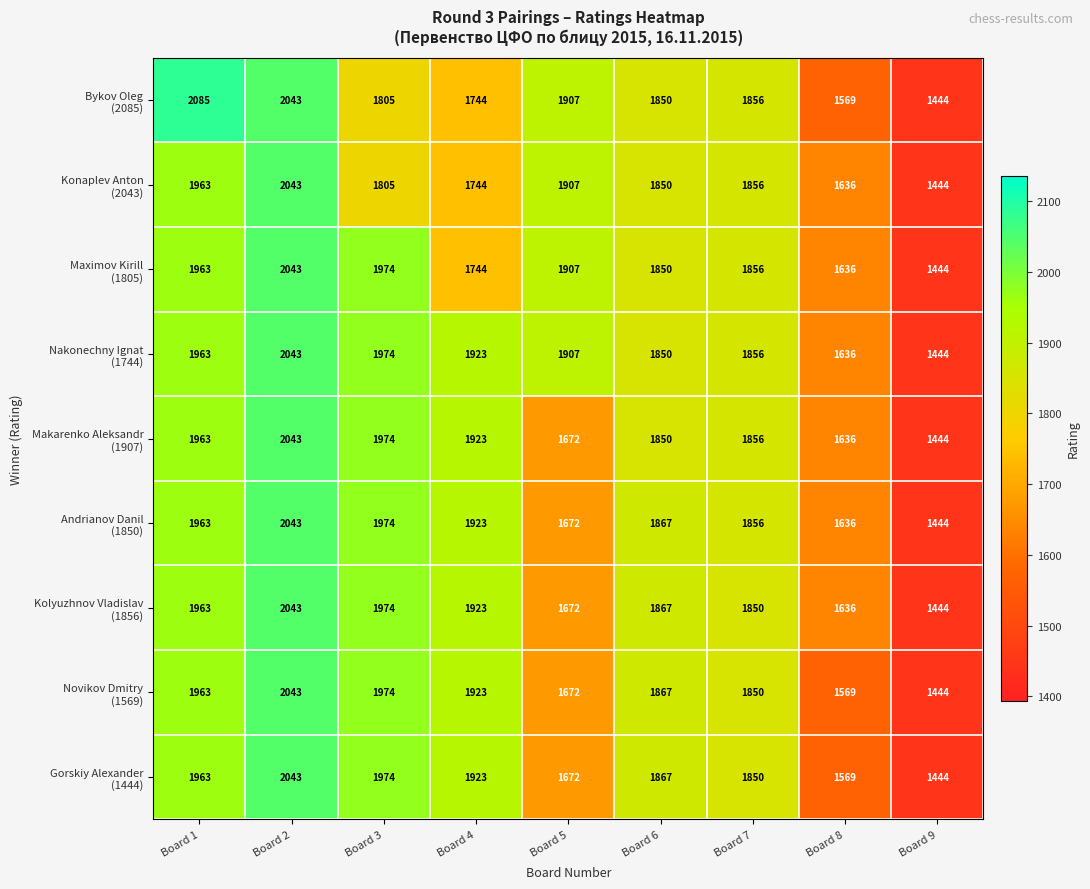

What is the spread (max minus min) of values at Board 3?

169